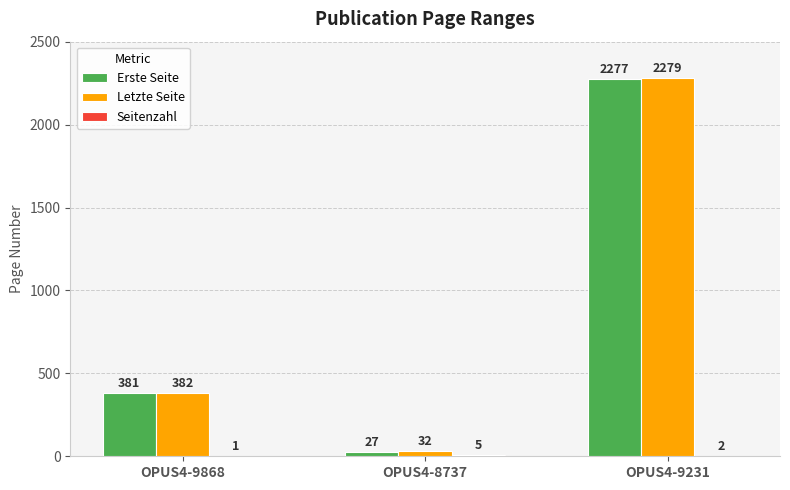

Which series changed the most between OPUS4-9868 and OPUS4-9231?

Letzte Seite